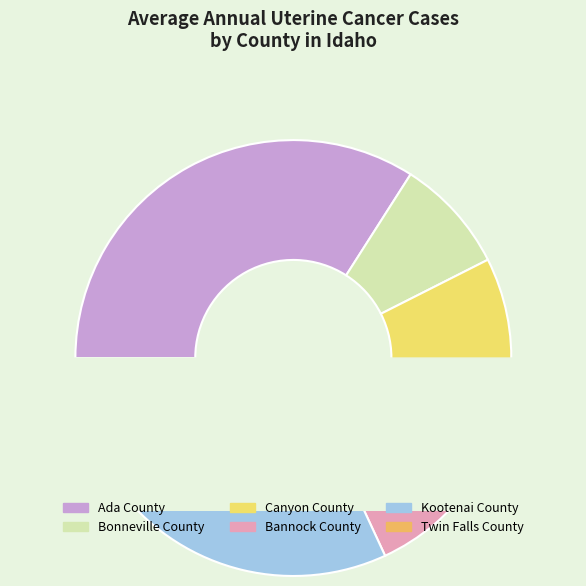

Is there any slice that represents more than half of the pie?

No